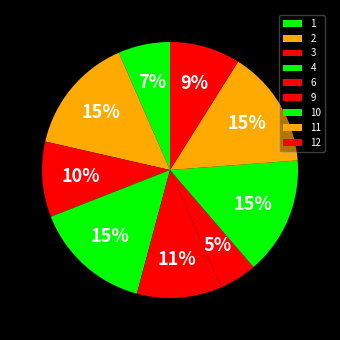

Rank the categories by value from lowest to highest.

5, 7, 8, 9, 1, 12, 3, 6, 2, 4, 10, 11